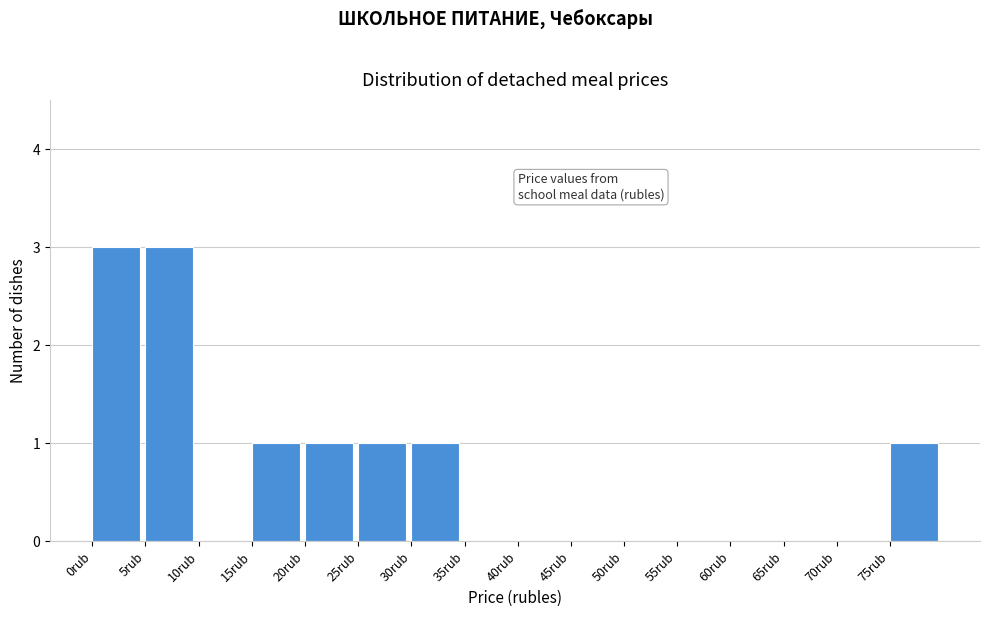

Reading left to right, transcribe this chart: for each bar, give the range it covers on the x-axis and its height. The values are not printed on the chart, so give them approximately, as read against the axis.

0 to 5: 3
5 to 10: 3
10 to 15: 0
15 to 20: 1
20 to 25: 1
25 to 30: 1
30 to 35: 1
35 to 40: 0
40 to 45: 0
45 to 50: 0
50 to 55: 0
55 to 60: 0
60 to 65: 0
65 to 70: 0
70 to 75: 0
75 to 80: 1